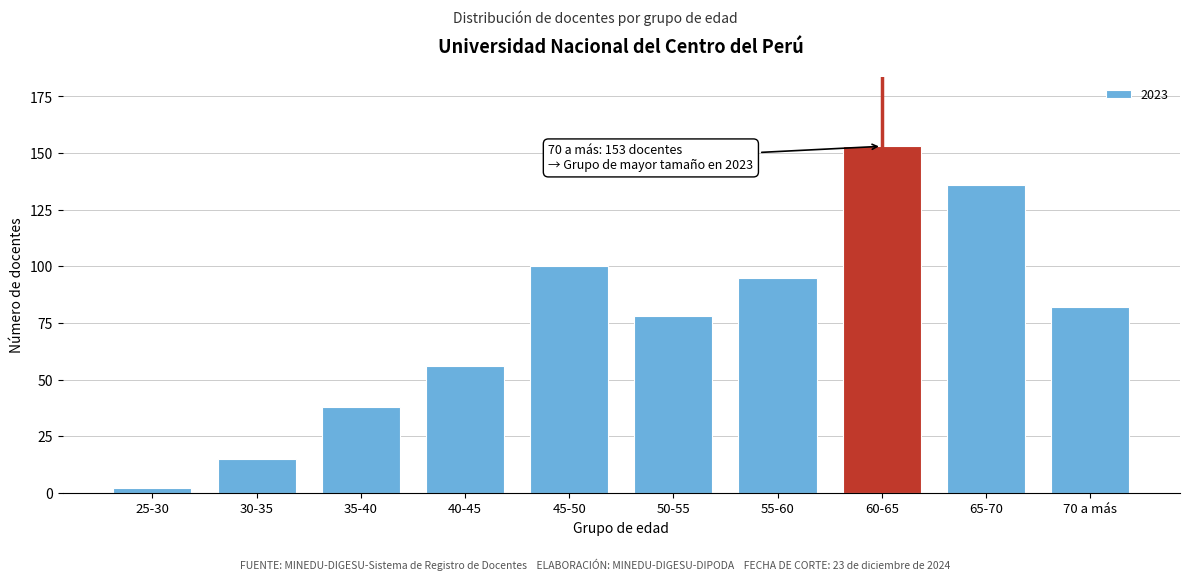

Reading right to left, list all the values displayed in this chart.

70 a más=82	65-70=136	60-65=153	55-60=95	50-55=78	45-50=100	40-45=56	35-40=38	30-35=15	25-30=2